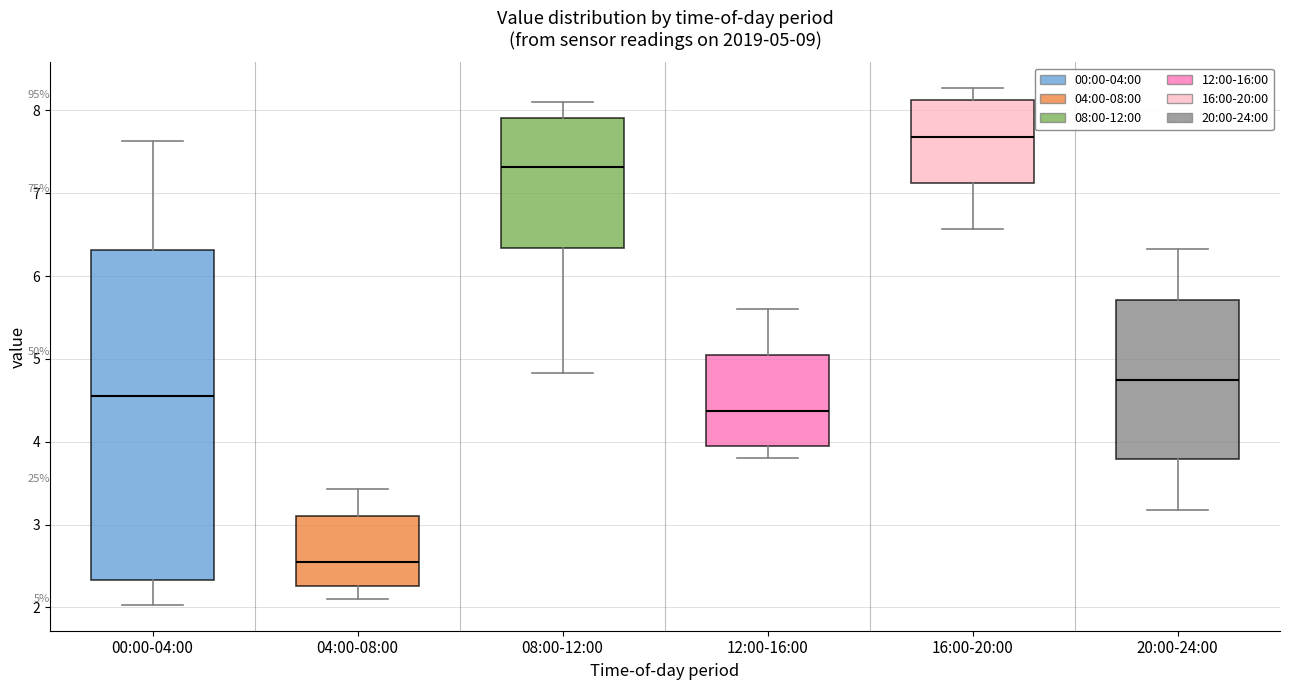

Which box's median line is the lowest?

04:00-08:00